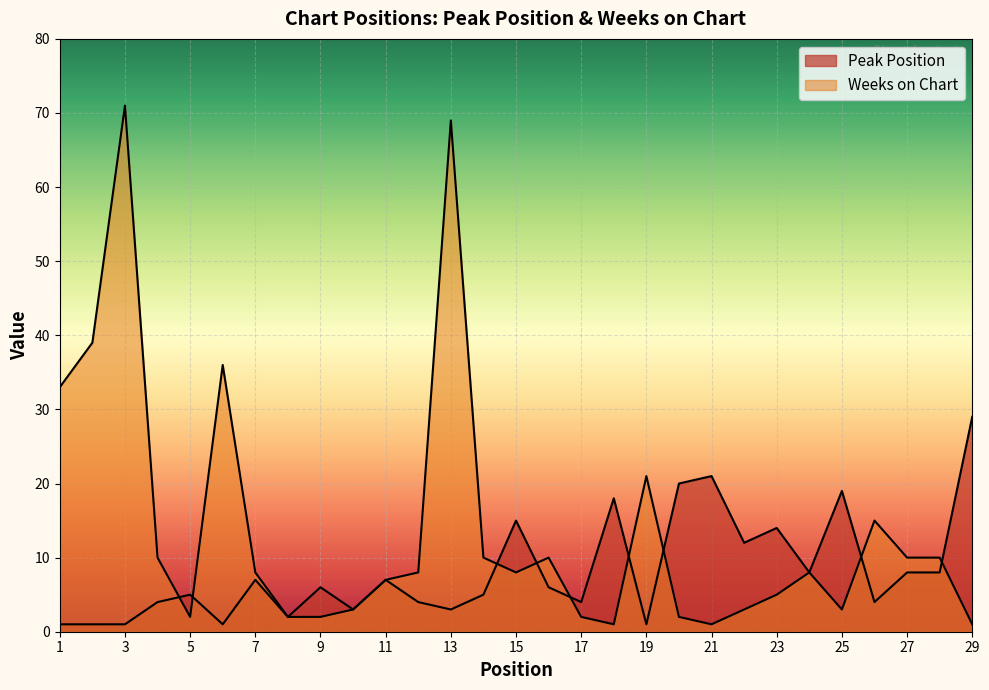

Reading left to right, what are all the values shown in this chart?

Peak Position: 1=1	2=1	3=1	4=4	5=5	6=1	7=7	8=2	9=6	10=3	11=7	12=4	13=3	14=5	15=15	16=6	17=4	18=18	19=1	20=20	21=21	22=12	23=14	24=8	25=19	26=4	27=8	28=8	29=29
Weeks on Chart: 1=33	2=39	3=71	4=10	5=2	6=36	7=8	8=2	9=2	10=3	11=7	12=8	13=69	14=10	15=8	16=10	17=2	18=1	19=21	20=2	21=1	22=3	23=5	24=8	25=3	26=15	27=10	28=10	29=1